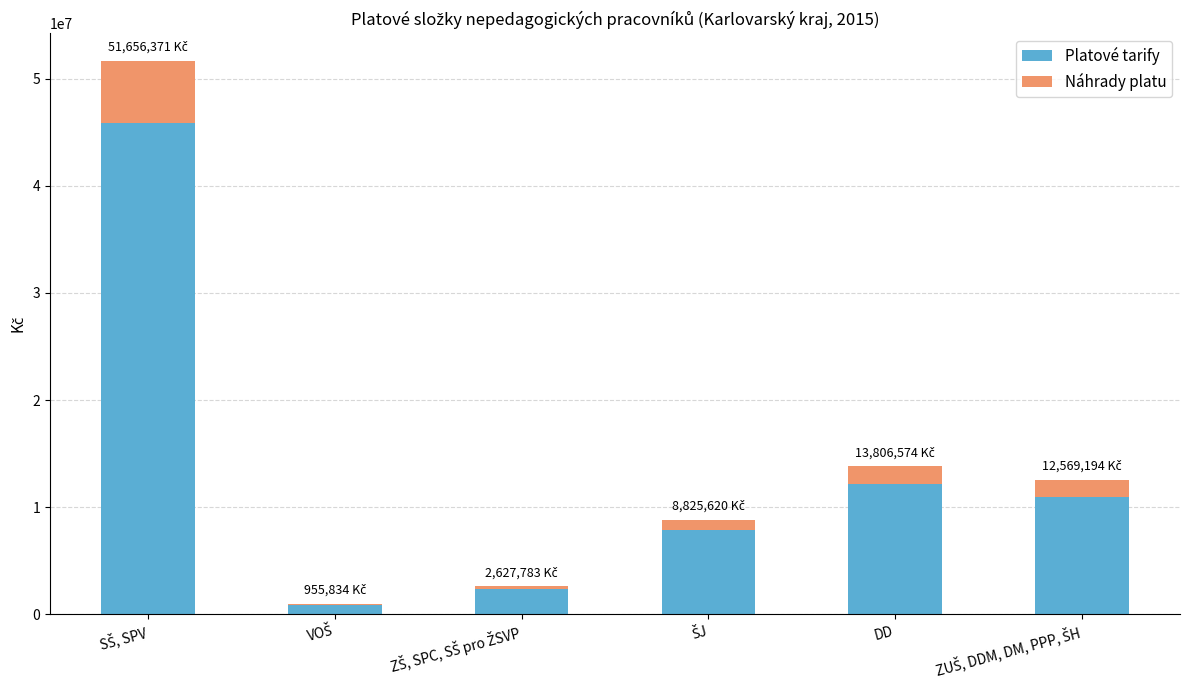

What are all the series names shown in the legend?

Platové tarify, Náhrady platu